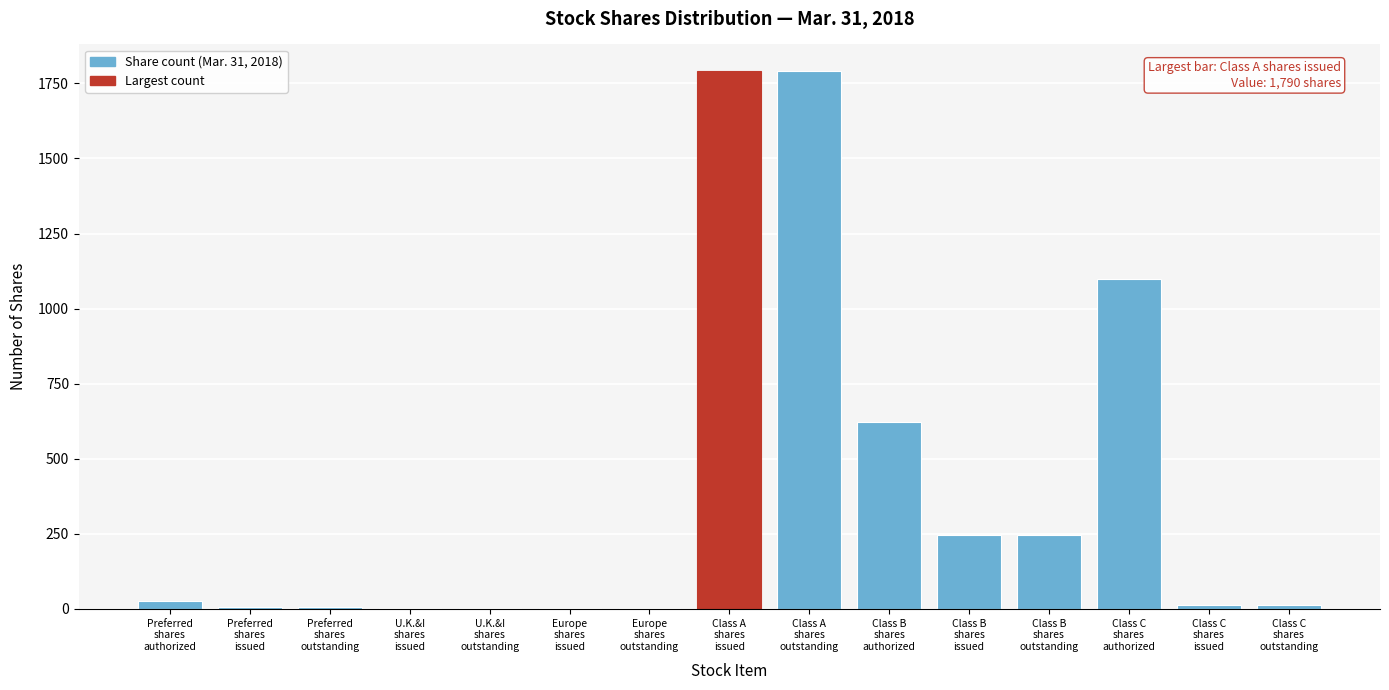

What is the maximum value shown in the chart?

1790